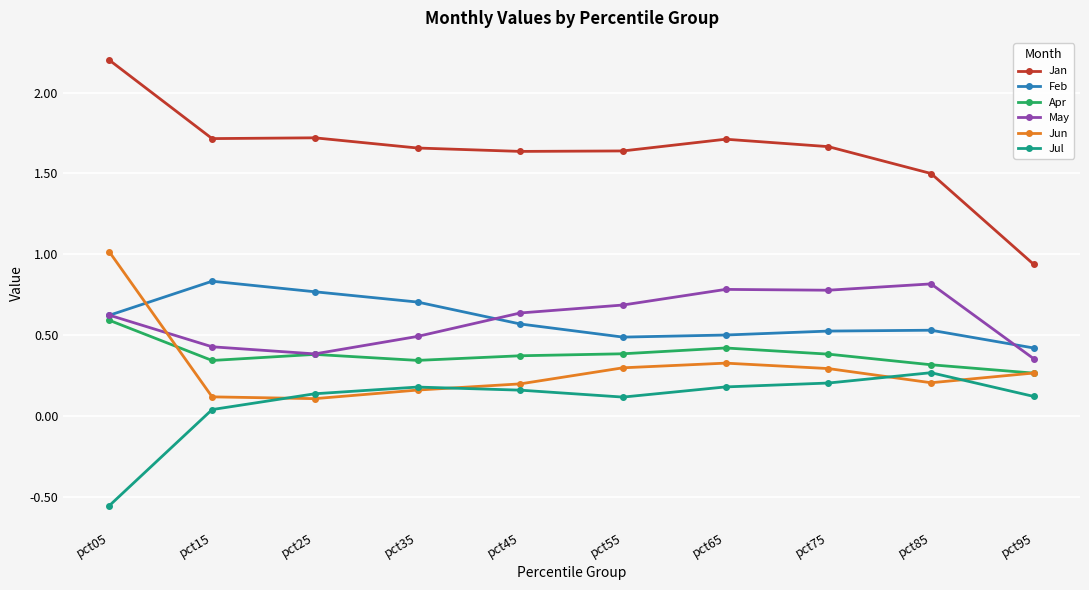

Is it true that Jan equals 1.7 at pct75?

True